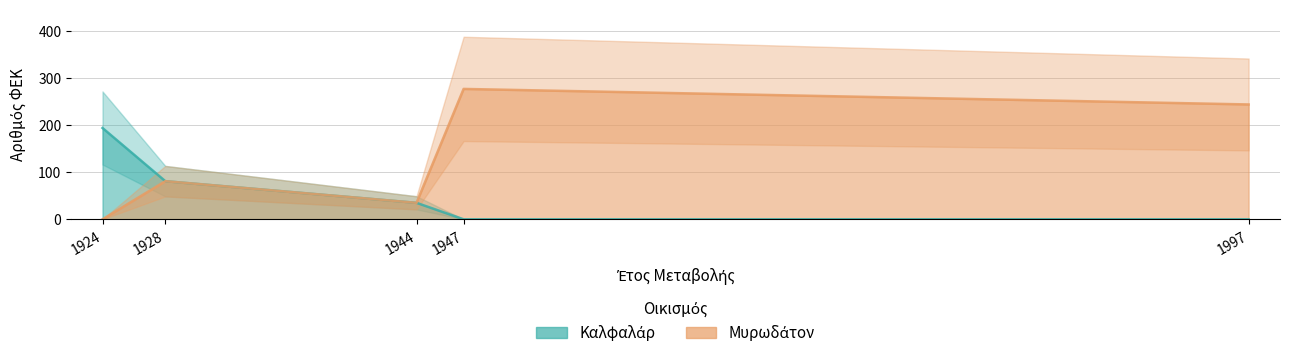

What is the maximum value for ΑΡΙΘΜΟΣ ΦΕΚ (Μυρωδάτον)?

277